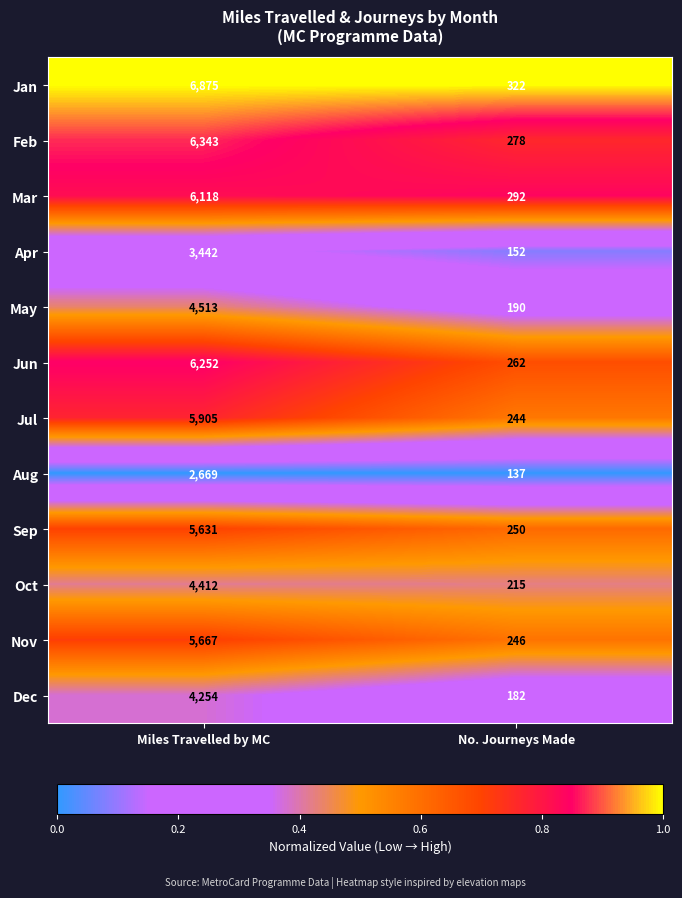

Which series has the largest total across all categories?

Jan